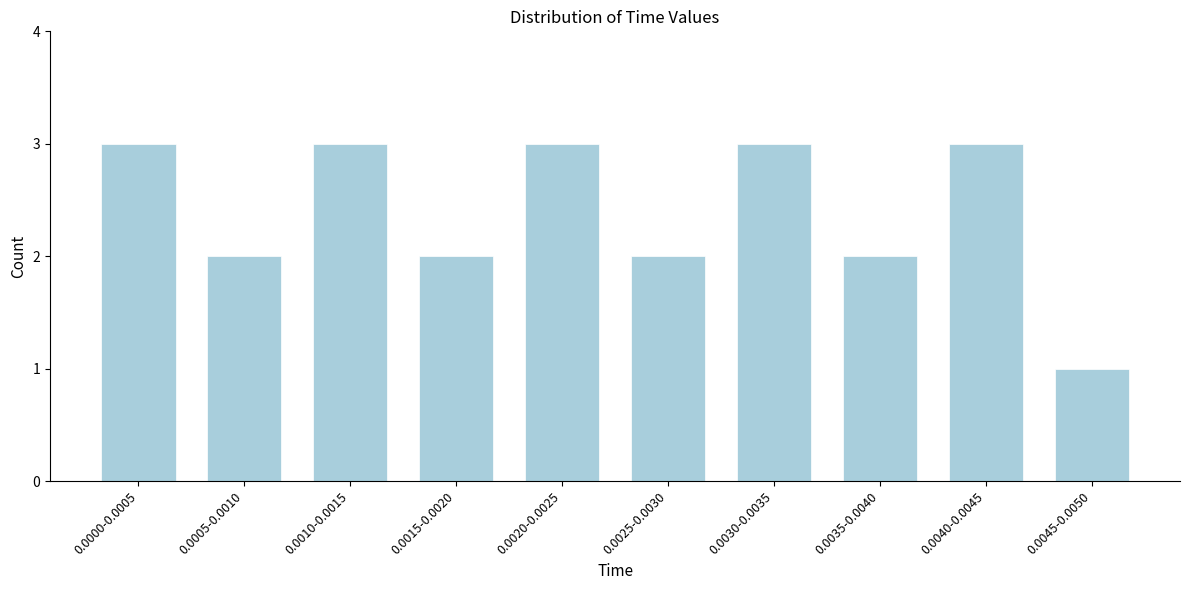

Reading left to right, transcribe all the data shown in this chart.

0.0000-0.0005=3	0.0005-0.0010=2	0.0010-0.0015=3	0.0015-0.0020=2	0.0020-0.0025=3	0.0025-0.0030=2	0.0030-0.0035=3	0.0035-0.0040=2	0.0040-0.0045=3	0.0045-0.0050=1